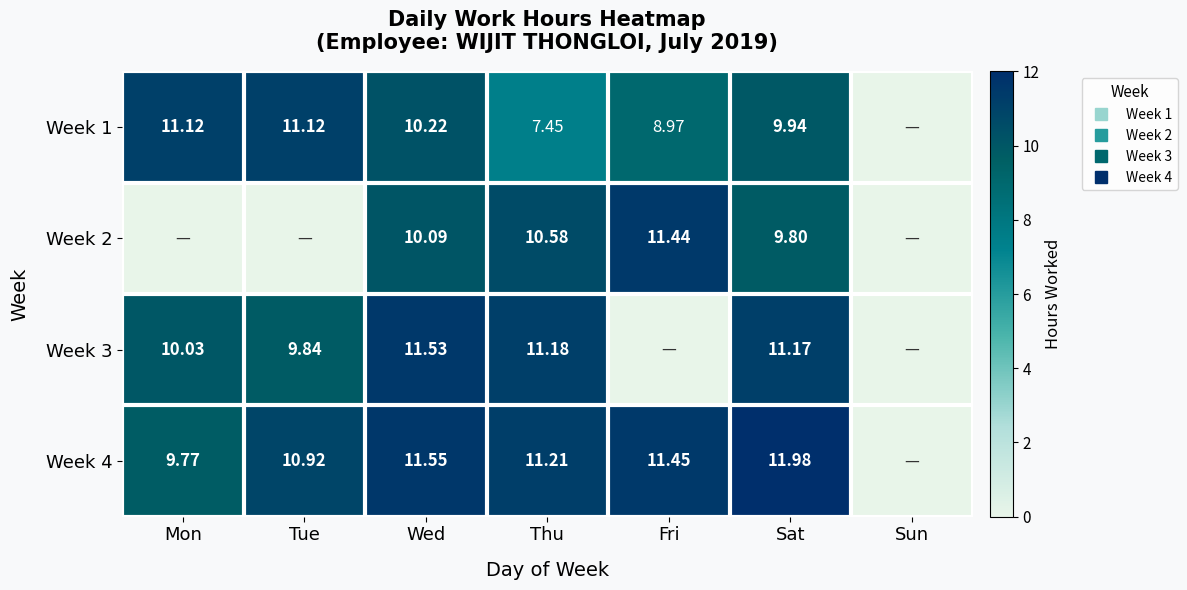

What is the sum of all Week 3 values?

53.8